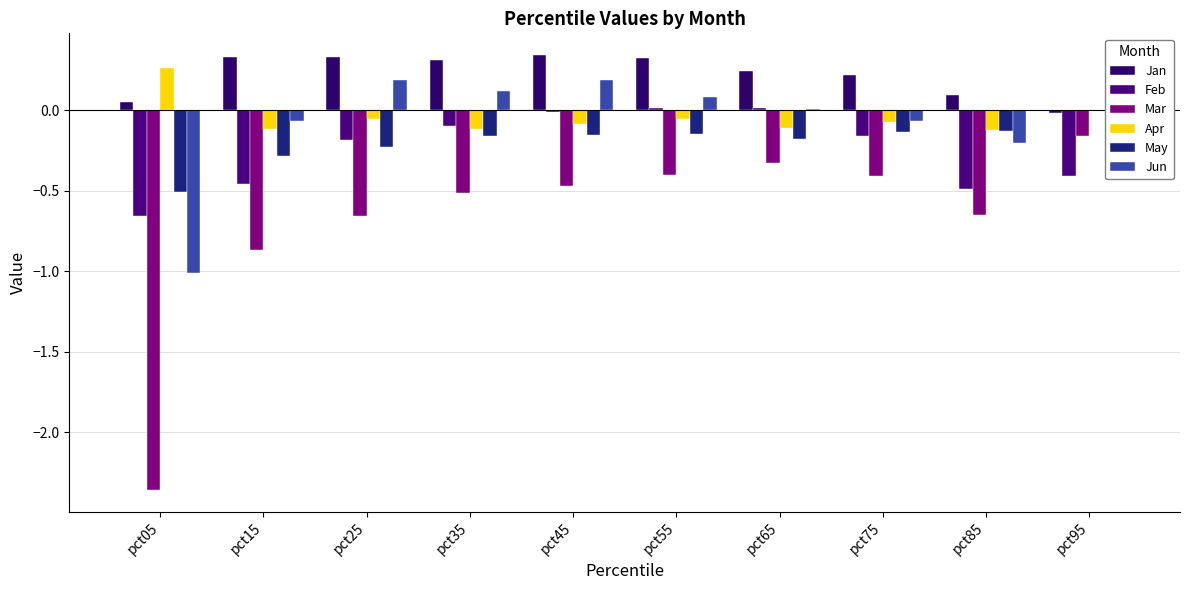

At which label does Jun reach its peak?

pct25